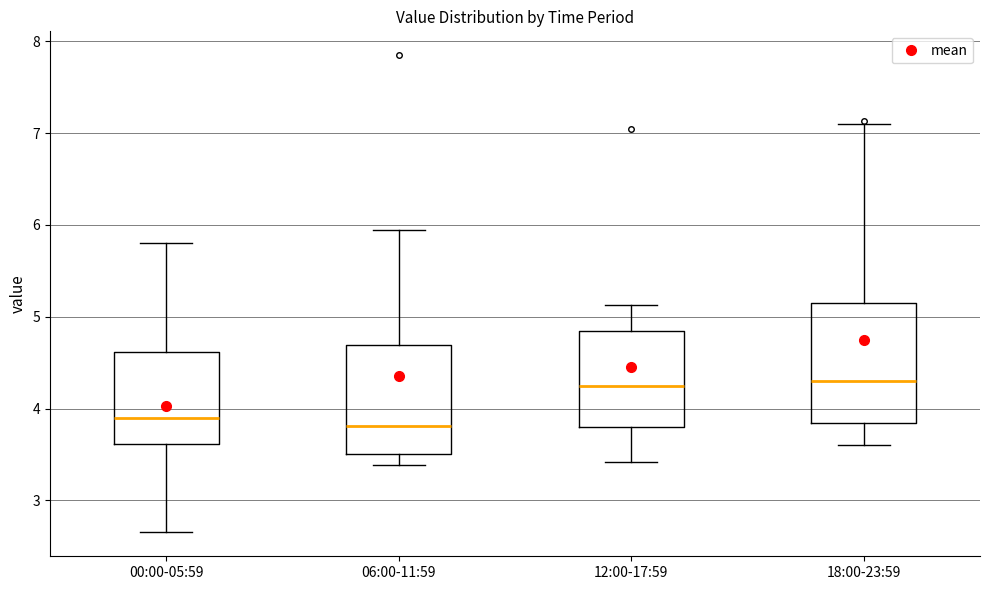

Where does the median line of the box for 12:00-17:59 sit on the y-axis? The values are not printed on the chart, so give them approximately, as read against the axis.

4.3